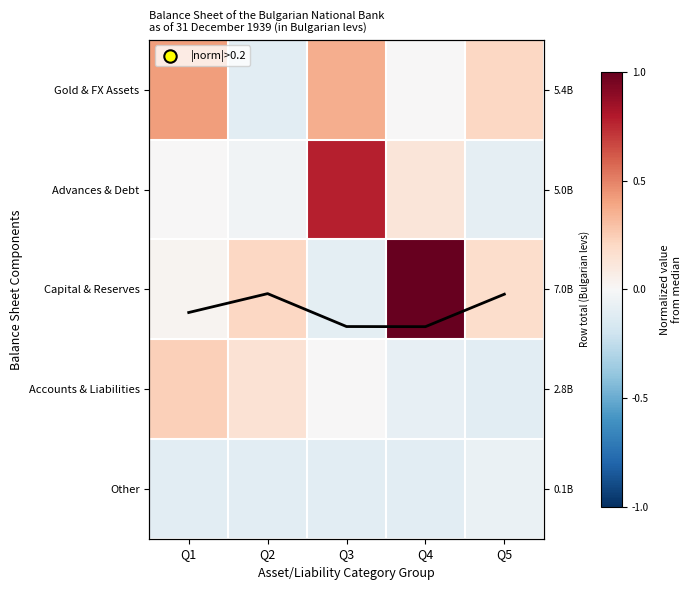

True or false: Gold & FX Assets has a value of 0.4 at Q3.

True